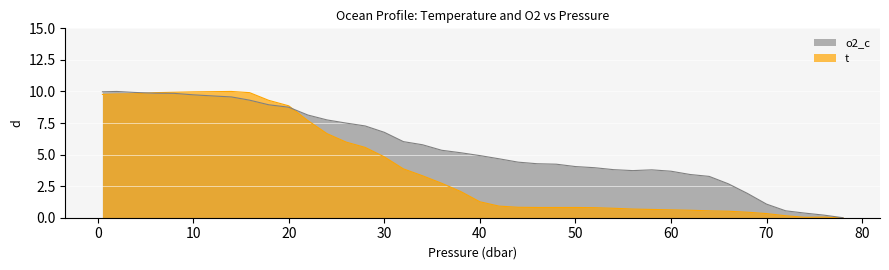

True or false: o2_c has more than 1 interior local peaks.

True